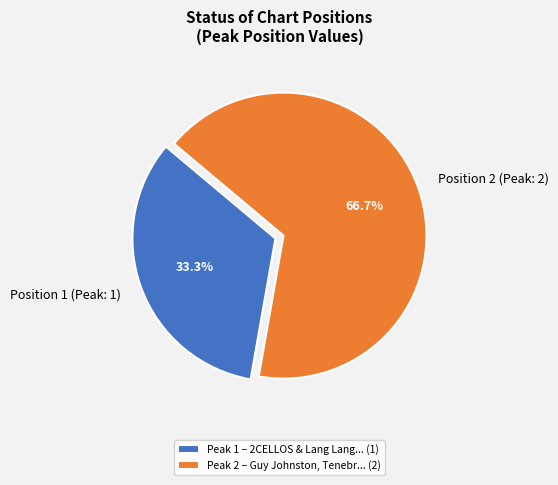

What is the total percentage of Position 1 (Peak: 1) and Position 2 (Peak: 2)?

100.0%